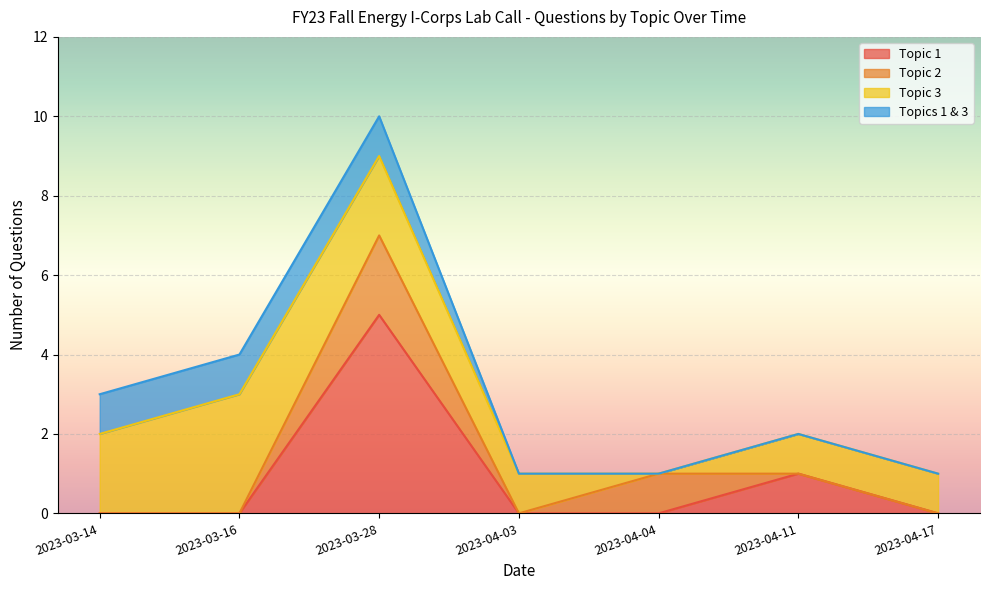

The Topic 1 series shows 5 at 2023-03-28. True or false?

True